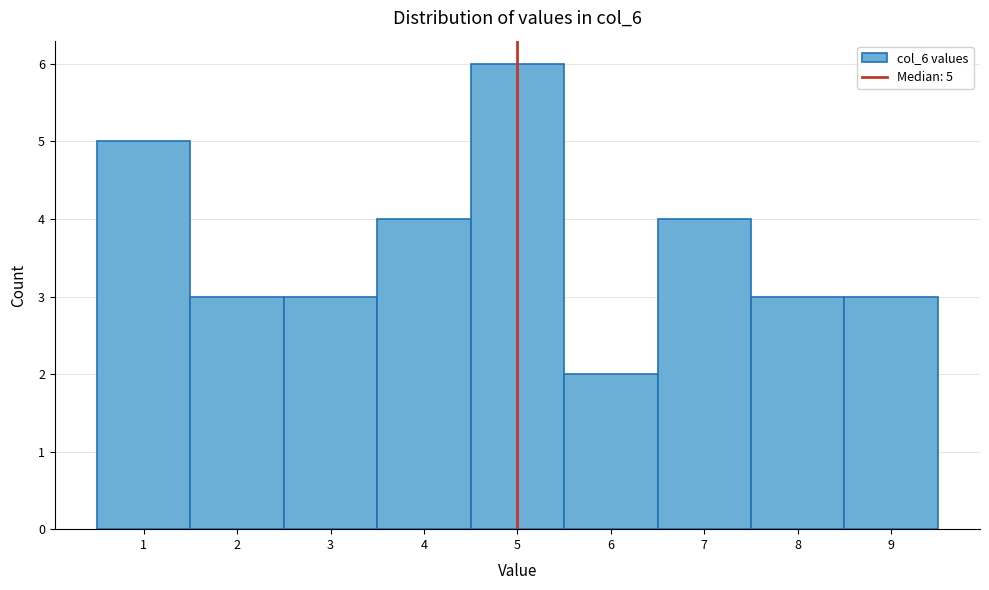

Which range on the x-axis has the tallest bar?

4.5 to 5.5